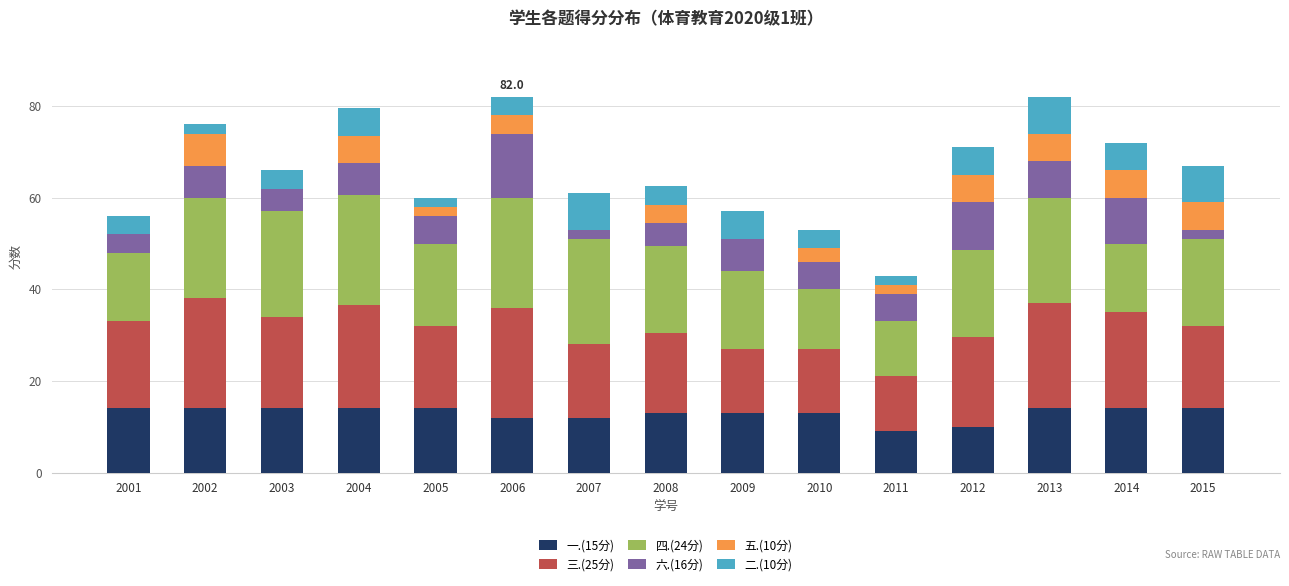

What is the maximum value for 一.(15分)?

14.0